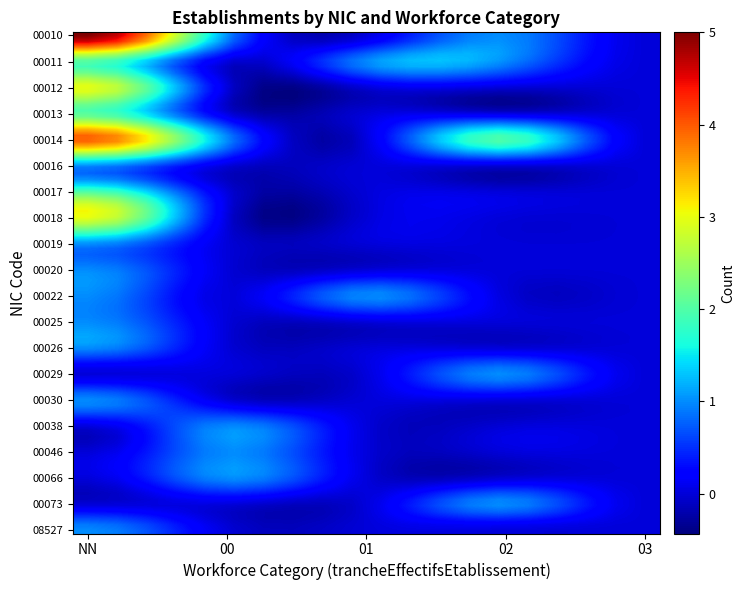

How many categories are shown in the chart?

5